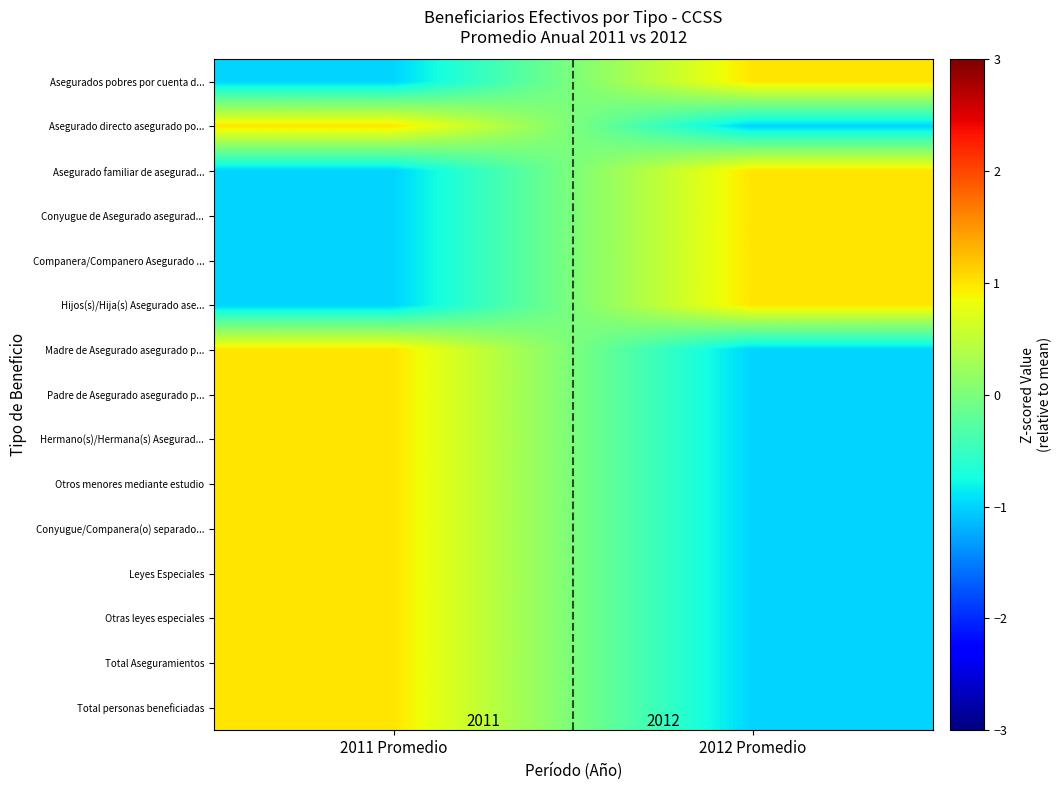

At which label is Conyugue/Companera(o) separado... closest to 0?

2011 Promedio